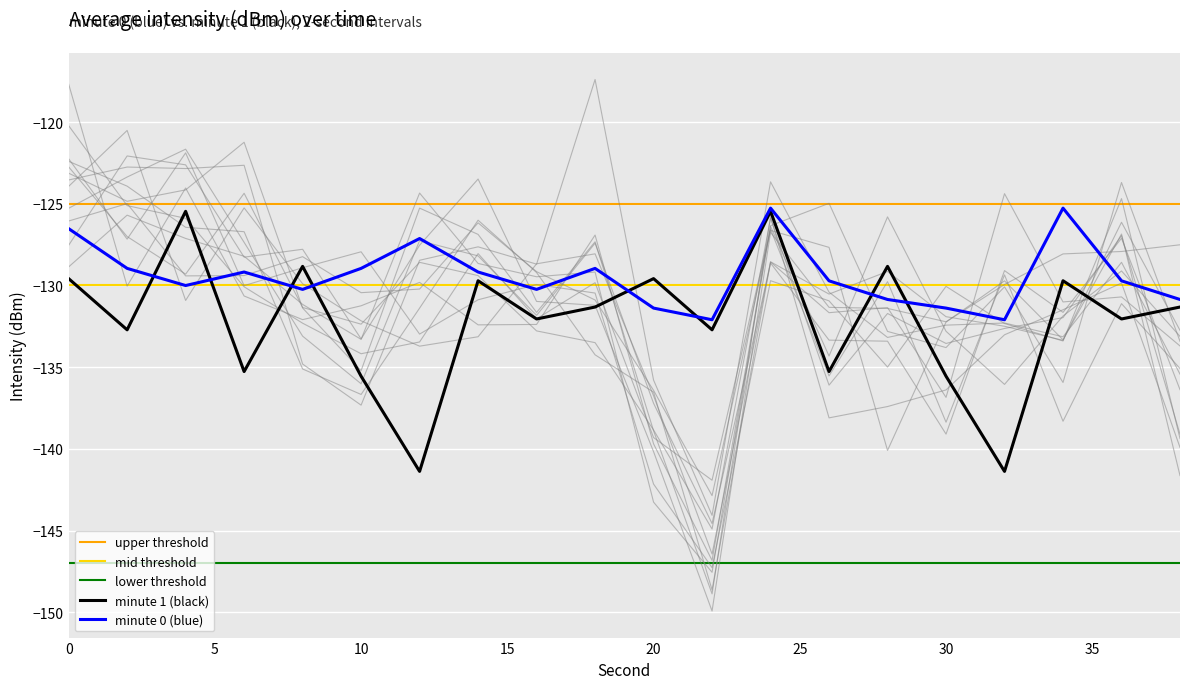

After their last crossing, which series has the higher values: highlight or minute_1?

highlight